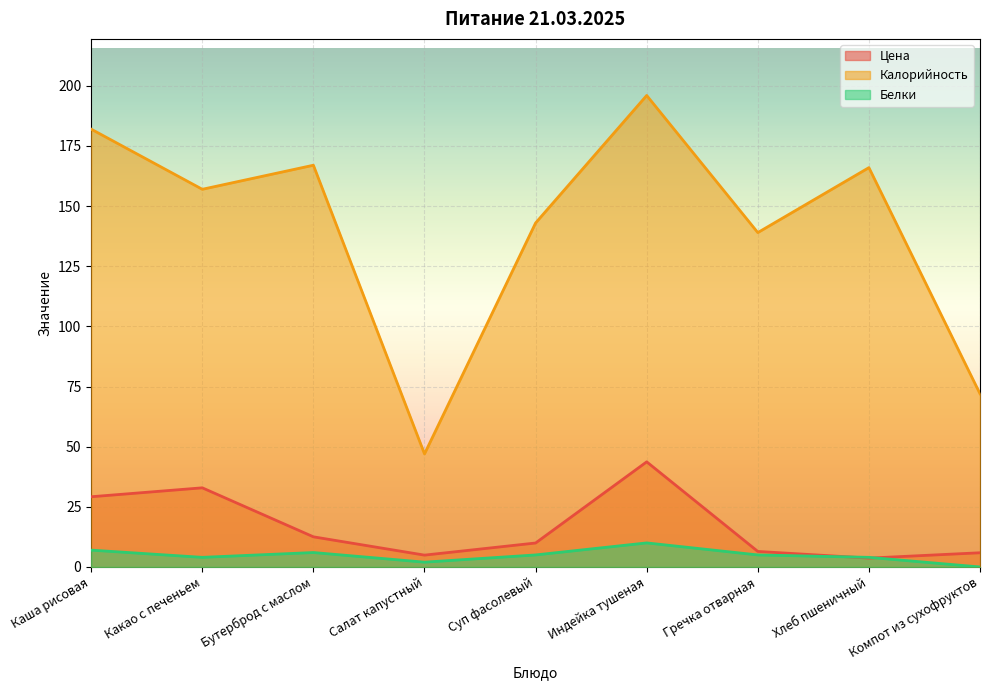

Which series has the largest total across all categories?

Калорийность